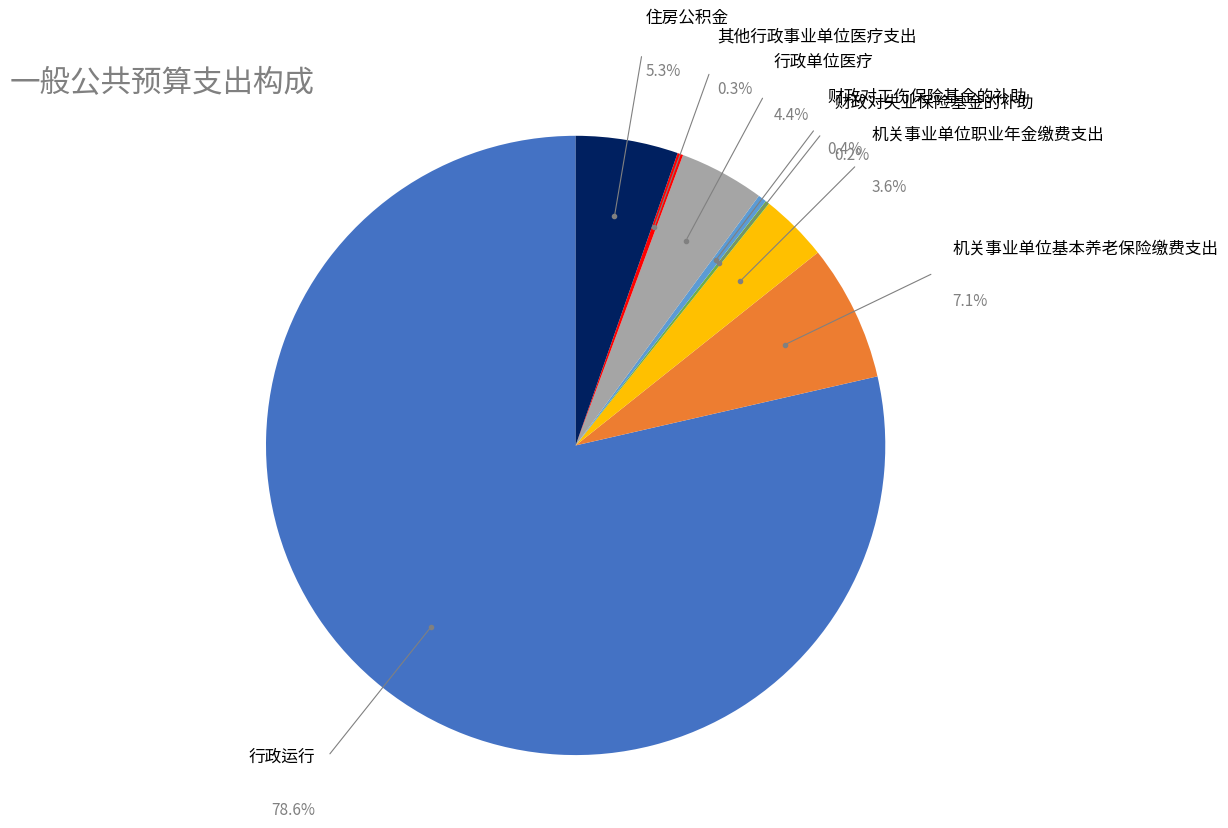

How many segments does this pie chart have?

8